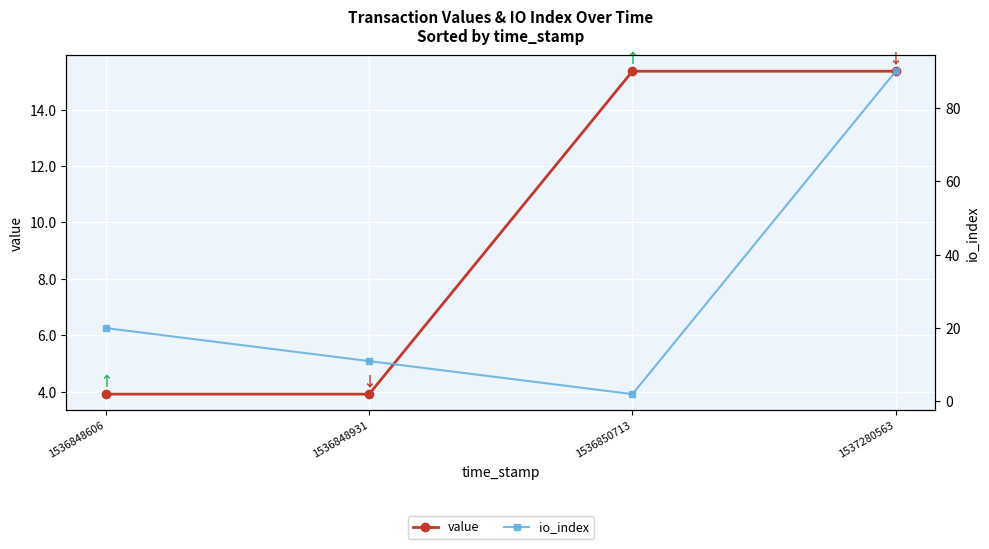

Between 1536848931 and 1536850713, which series saw the biggest shift?

value